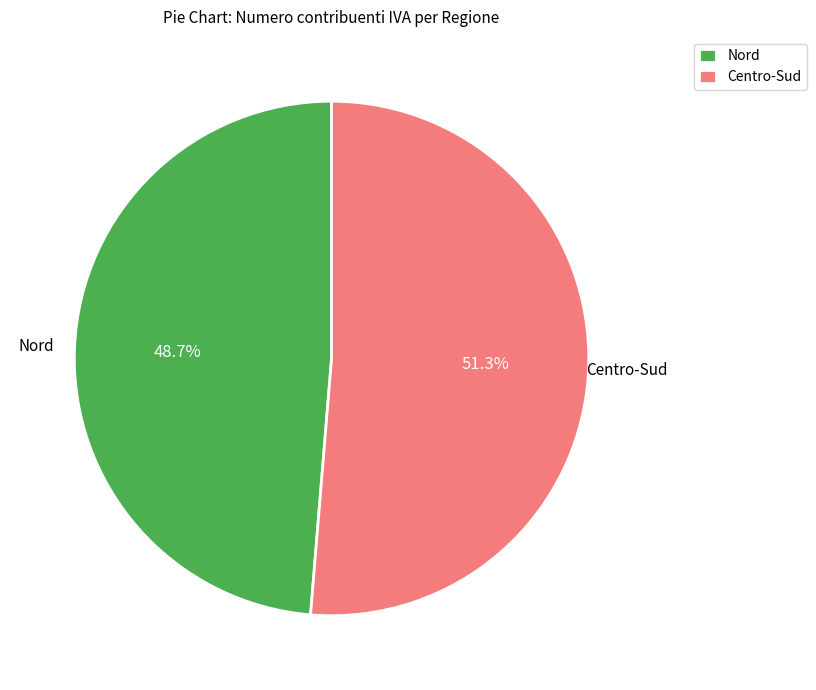

Is there any slice that represents more than half of the pie?

Yes